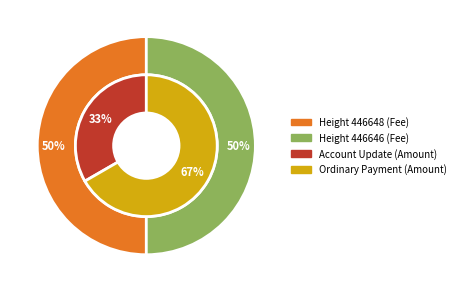

True or false: 446646 accounts for 99% of the total.

False